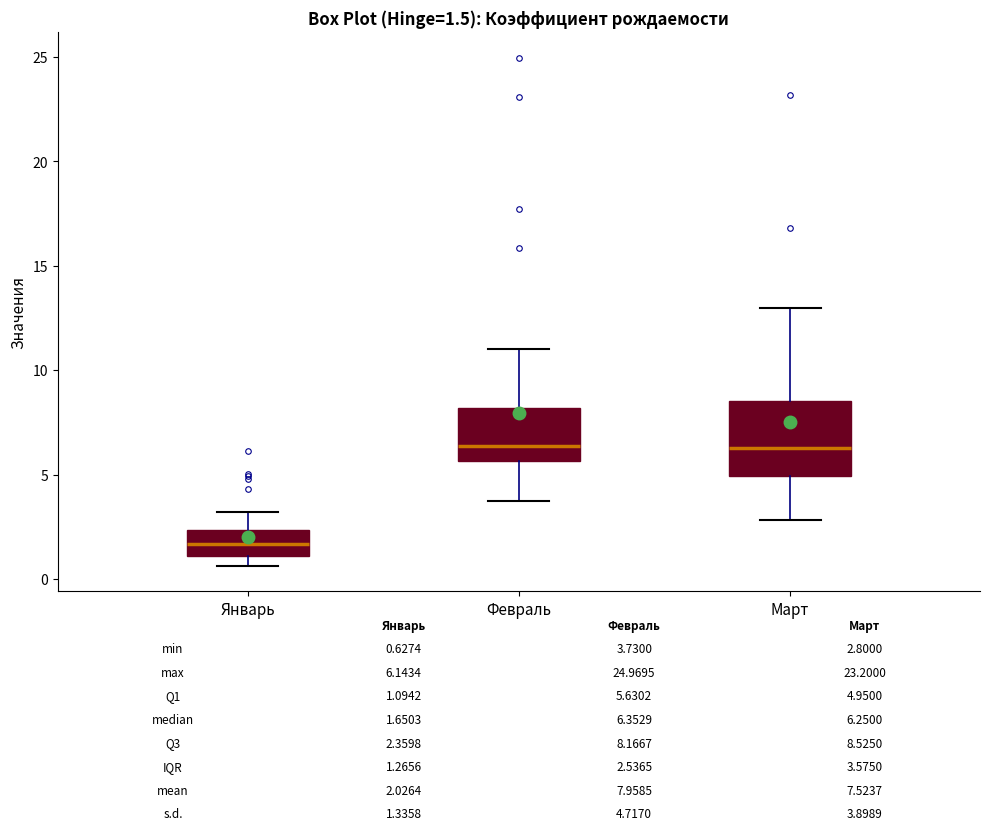

Comparing the boxes themselves (not the whiskers), which one is the tallest?

Март